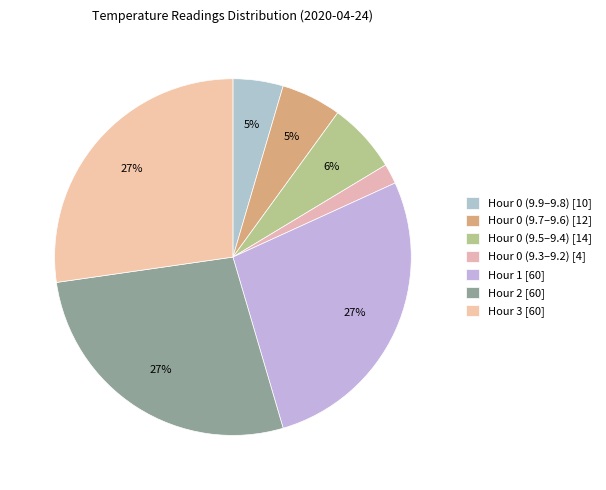

Does any single category account for the majority?

No